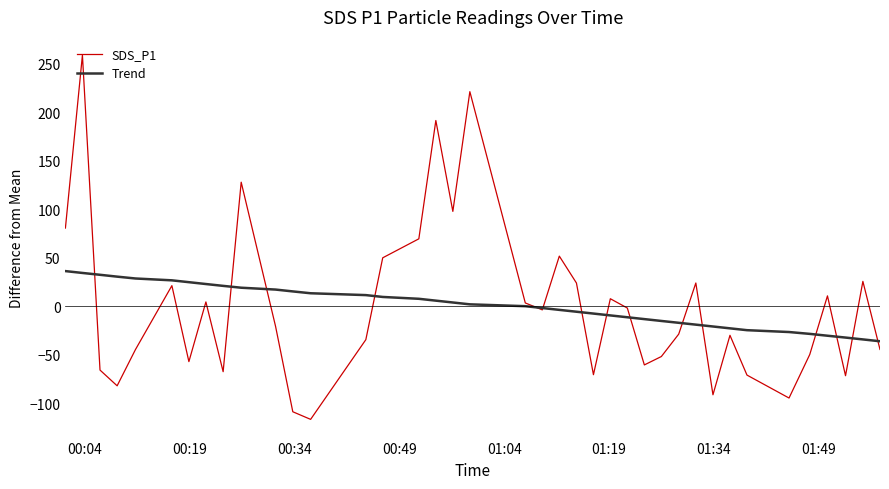

Which series has the largest range (max minus min)?

SDS_P1